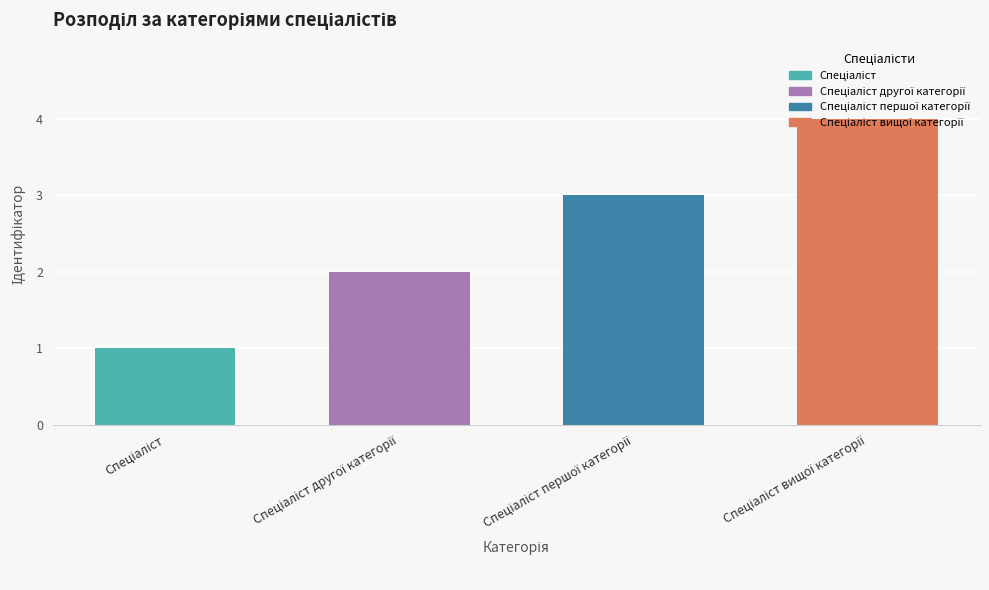

Reading left to right, extract all data points from this chart.

1	2	3	4